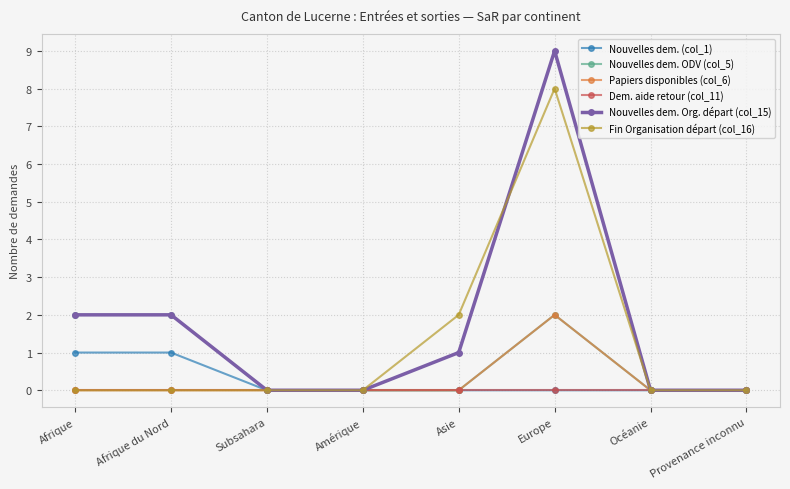

The value of Nouvelles dem. ODV (col_5) at Subsahara is -1. True or false?

False